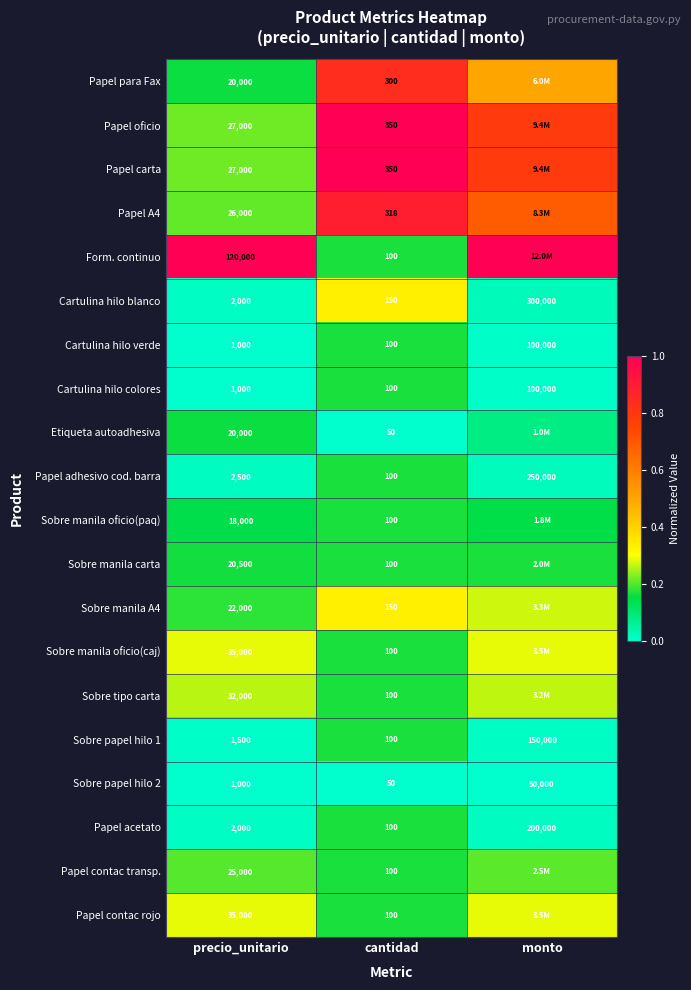

At which label does Sobre papel hilo 1 reach its peak?

monto